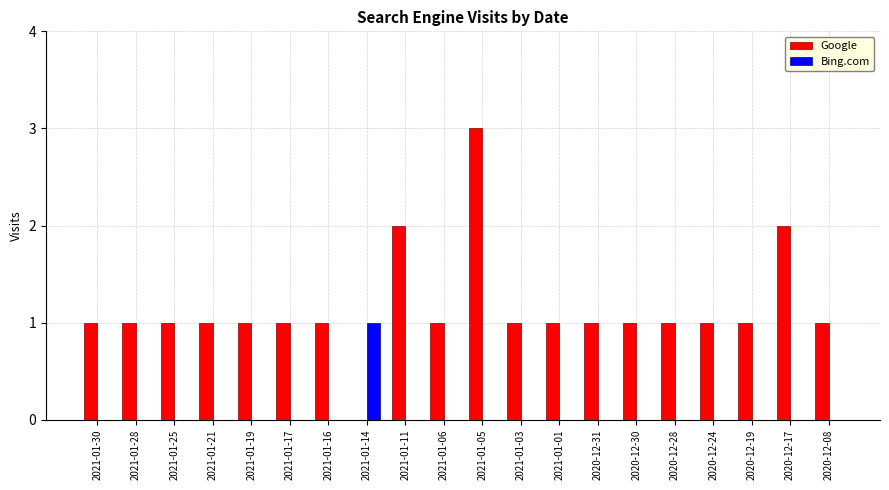

What is the sum of all Google values?

23